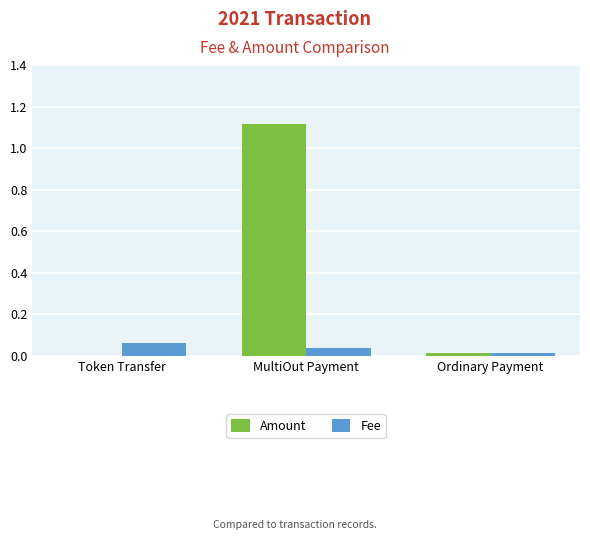

The value of Amount at Token Transfer is 0.0. True or false?

True